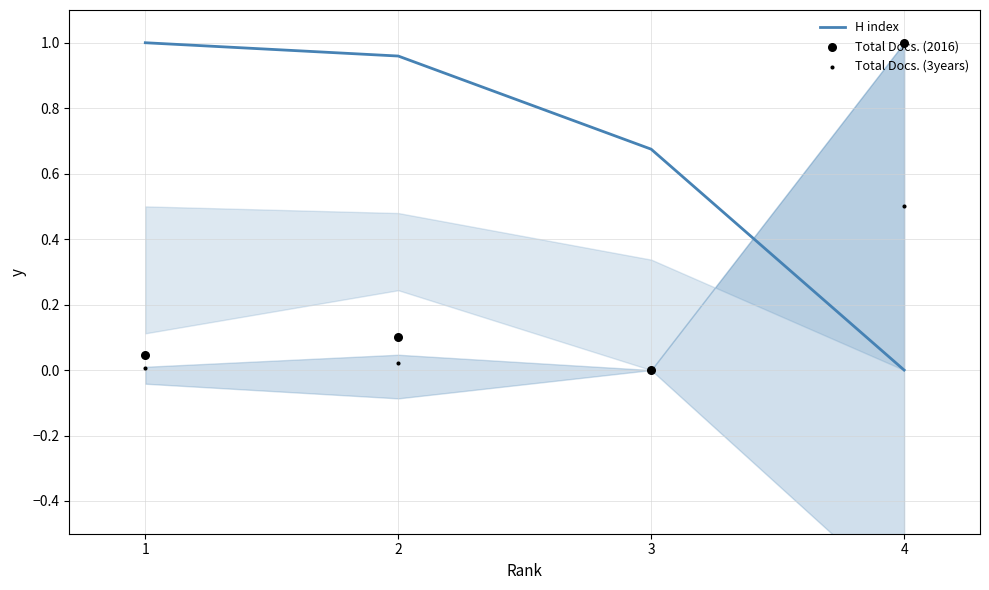

At which category is the sum across all series the highest?

4